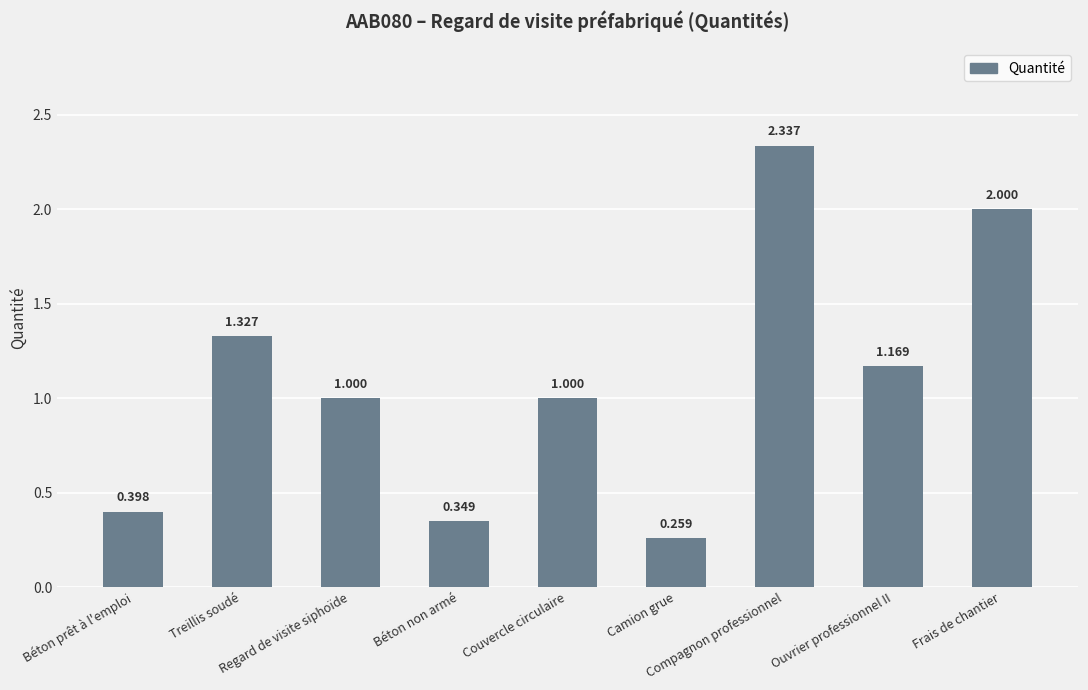

What is the sum of the values at Frais de chantier and Regard de visite siphoïde?

3.0